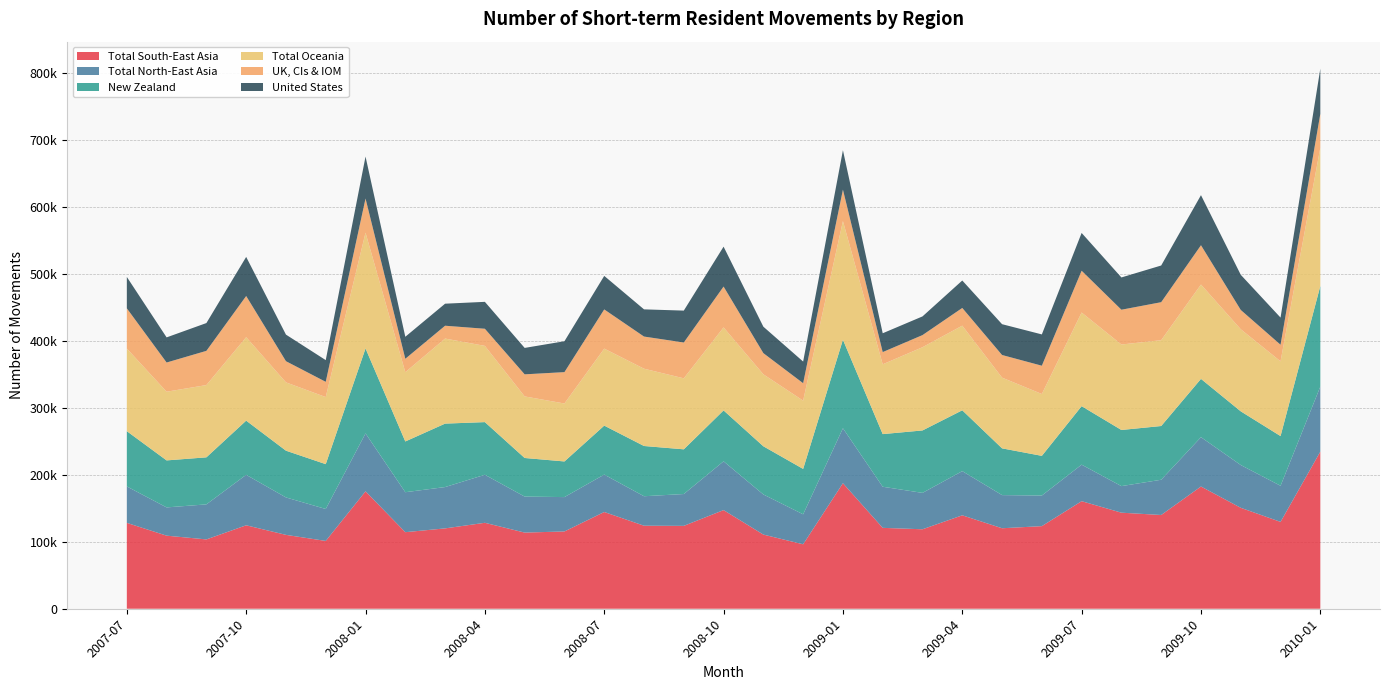

Reading right to left, list all the values displayed in this chart.

Total South-East Asia: 234750	129790	150820	182650	140080	143530	160720	123430	120270	139610	118750	120860	187590	96320	110800	147390	123850	124070	144550	115490	113790	128430	120070	114400	175460	101320	110390	124700	103590	109190	128300
Total North-East Asia: 97210	53960	63930	73730	52680	39710	54600	45720	49550	66030	54380	61440	82110	44790	59960	72890	47570	44050	55920	51350	53810	71770	61760	59730	86570	47740	55940	75410	52360	42230	54450
New Zealand: 150300	74260	80230	87100	80290	83890	87410	59310	69850	90910	93300	78650	132300	67840	72000	76080	66790	75070	73170	53250	57680	78680	94810	75830	126920	67000	69860	80970	70290	70240	82590
Total Oceania: 206680	111700	122670	141020	128250	127710	139930	92440	105680	126470	124360	104320	177320	102030	107540	124050	106110	115520	115080	86610	92000	113910	127110	103500	172980	100250	102080	124720	107990	102660	123470
UK, CIs & IOM: 50690	24800	28830	58700	56780	51990	62430	42260	33810	26450	18120	18250	46970	26050	31640	61030	53530	48020	58560	46880	32990	25590	19160	20070	51060	22770	31640	61520	51130	43620	60130
United States: 67410	40560	52540	74820	54830	48230	56480	46770	46050	41020	27920	28130	58920	32330	39530	59630	47660	40640	50110	46160	39490	40220	32930	32880	62720	32440	39720	58420	41540	37540	46880